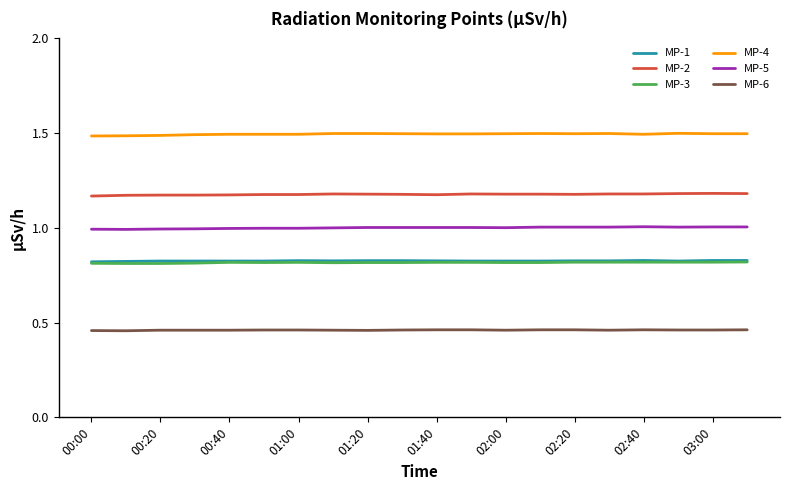

Which series has the largest total across all categories?

MP-4